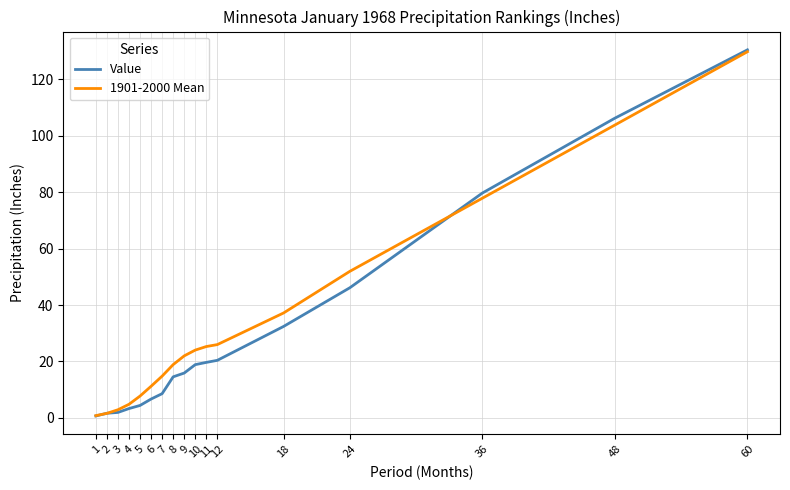

What is the minimum value shown in the chart?

0.7